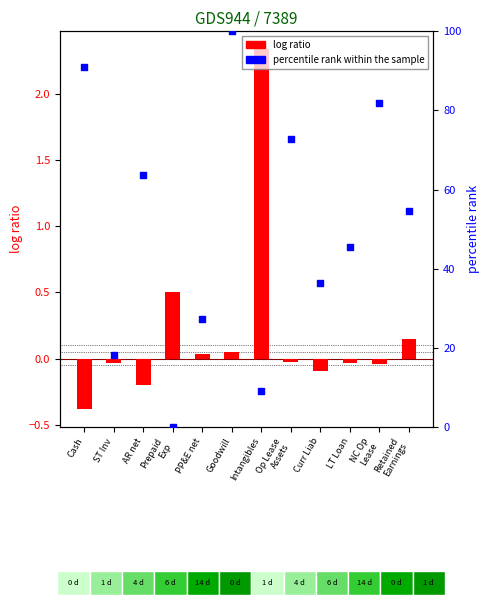

At how many categories does at least one series exceed 8?

11